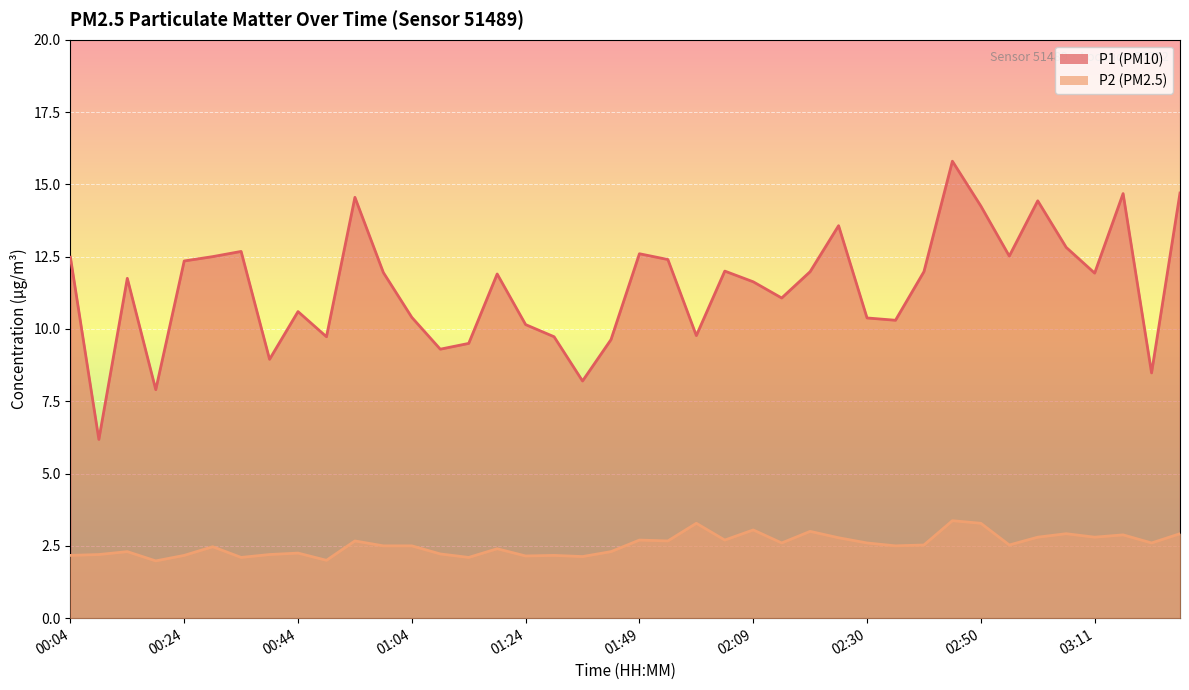

How many values in the P1 series exceed 11?

24